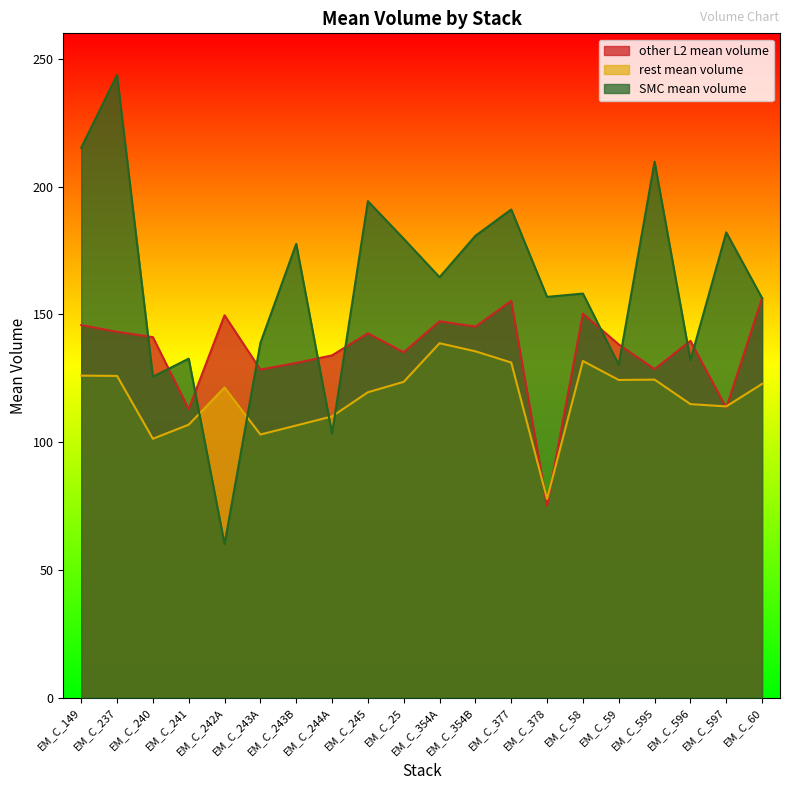

What is the spread (max minus min) of values at EM_C_25?

56.0